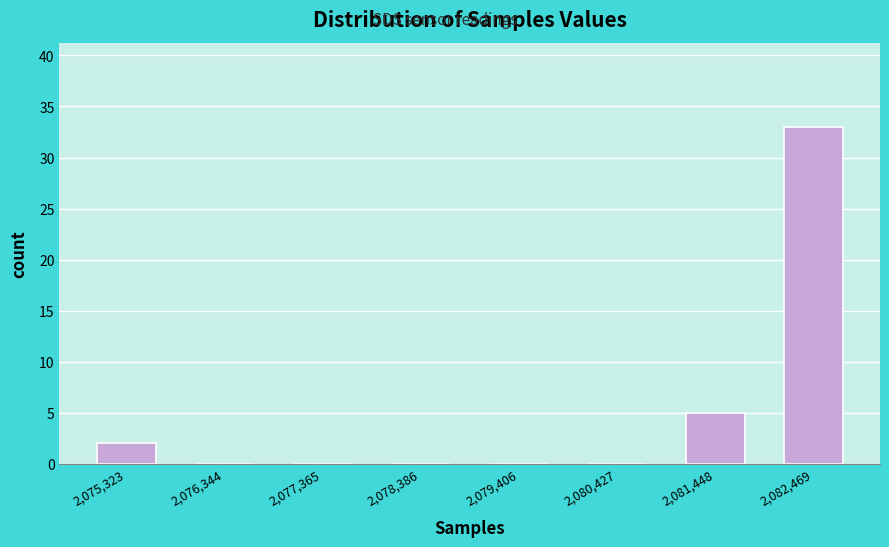

What is the height of the bar covering 2082000 to 2083000 on the x-axis? Neither the bar edges nor the heights are printed on the chart, so give them approximately, as read against the axes.

33